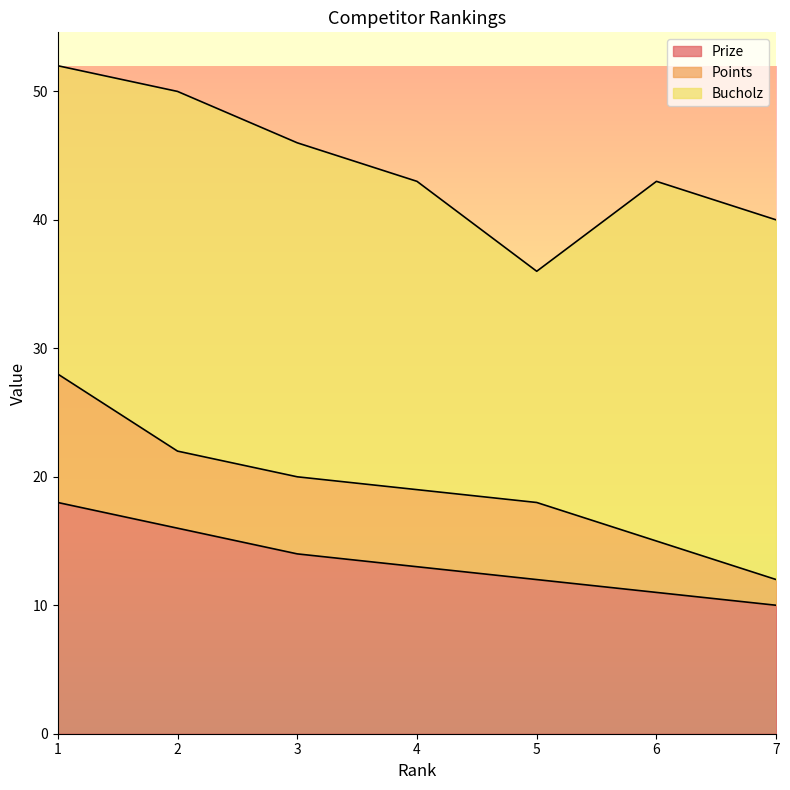

Reading left to right, what are all the values shown in this chart?

Prize: 1=18	2=16	3=14	4=13	5=12	6=11	7=10
Points: 1=10	2=6	3=6	4=6	5=6	6=4	7=2
Bucholz: 1=24	2=28	3=26	4=24	5=18	6=28	7=28